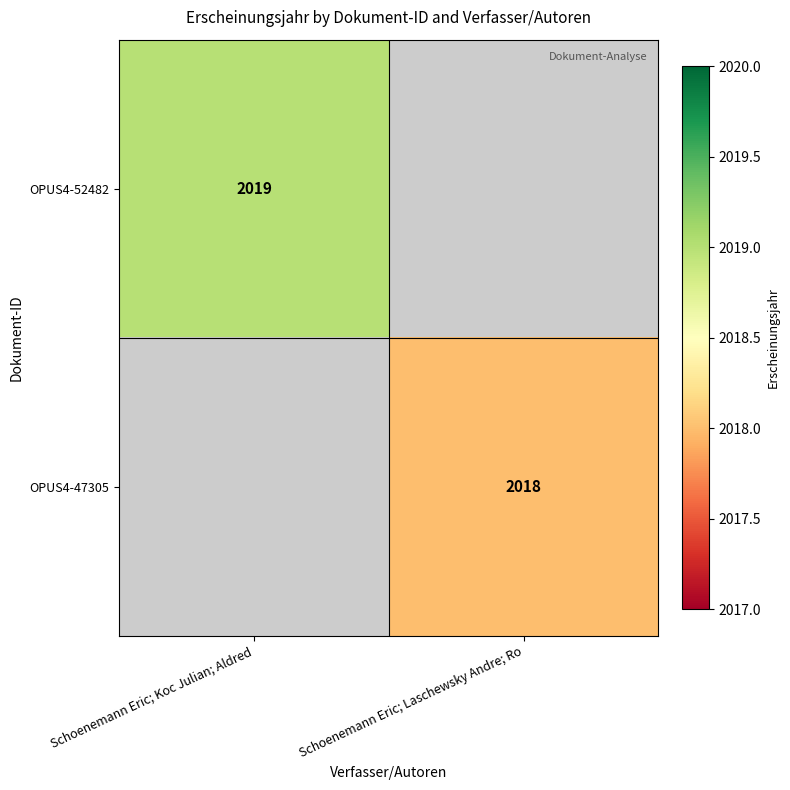

Is the value of OPUS4-47305 at Schoenemann Eric; Laschewsky Andre; Ro greater than the value of OPUS4-52482 at Schoenemann Eric; Koc Julian; Aldred?

No